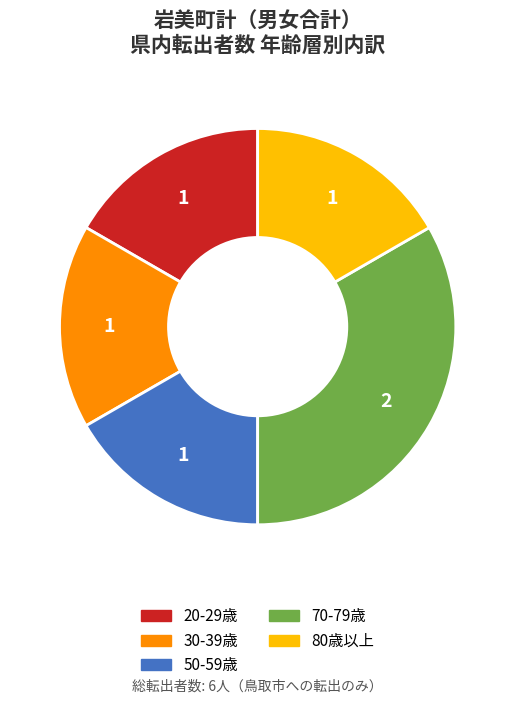

Does any single category account for the majority?

No